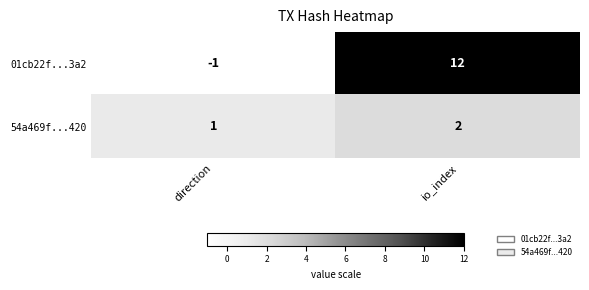

How many values in the 54a469f...420 series are below 2?

1